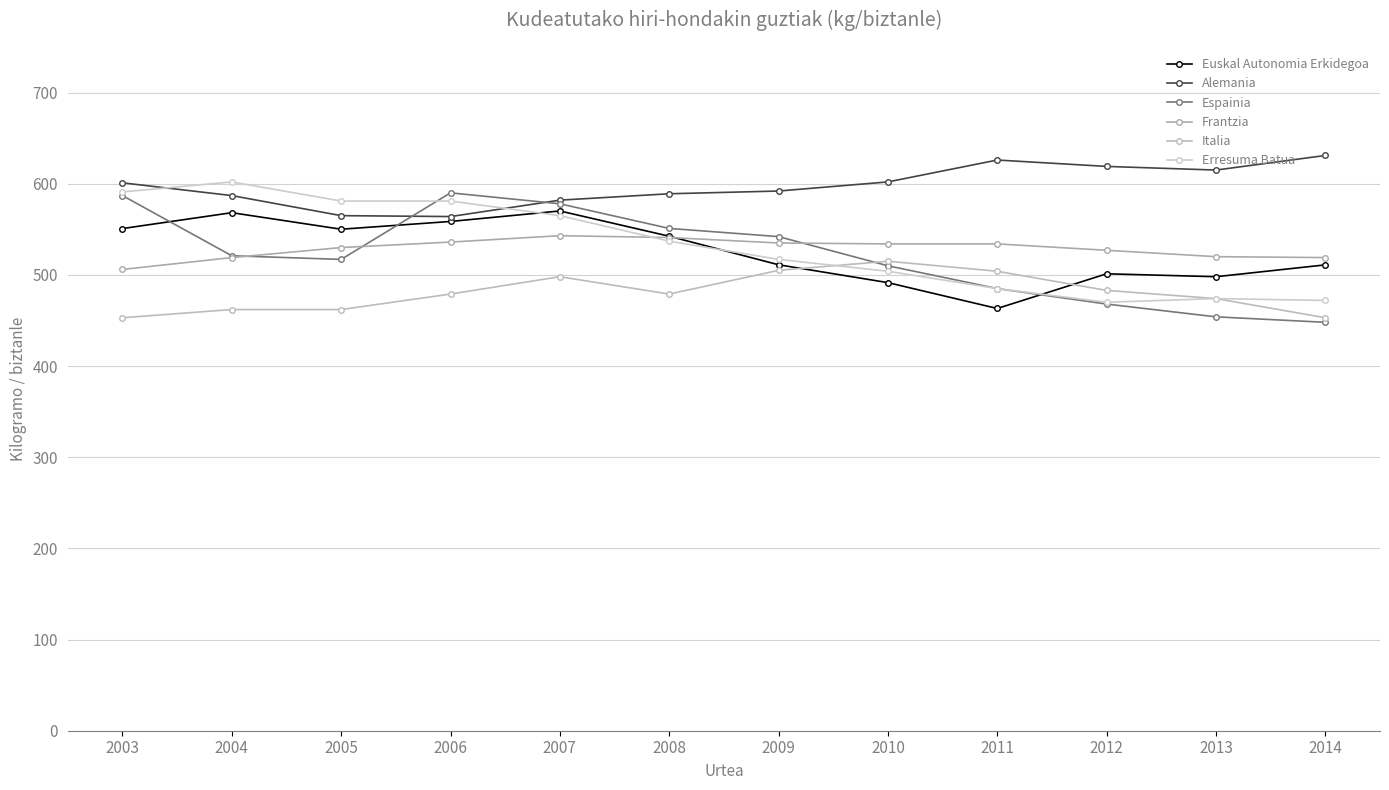

How many lines are shown in the chart?

6